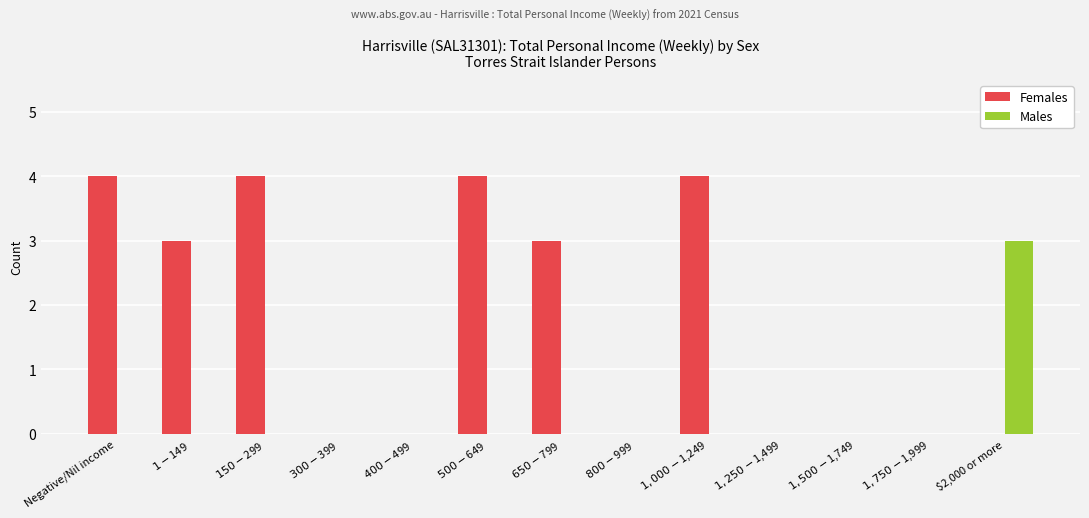

Which series has the largest total across all categories?

Females